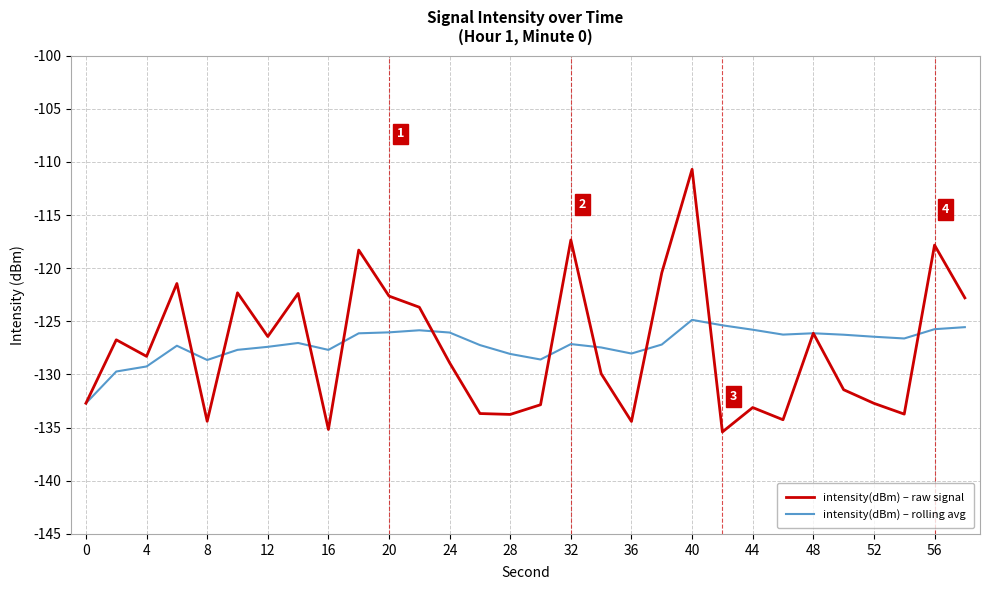

List the series in order of their peak value, highest first.

intensity(dBm) – raw signal, intensity(dBm) – rolling avg